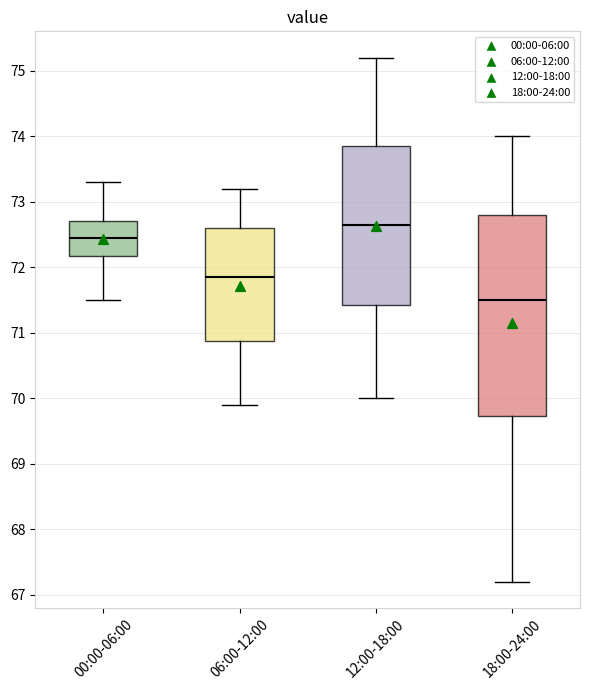

Reading left to right, read every box against the y-axis: the position of its median line, the range the box covers, and the ends of its whiskers. The values are not printed on the chart, so give them approximately, as read against the axis.

00:00-06:00: median 72.5, box 72.2 to 72.7, whiskers 71.5 to 73.3
06:00-12:00: median 71.9, box 70.9 to 72.6, whiskers 69.9 to 73.2
12:00-18:00: median 72.7, box 71.4 to 73.9, whiskers 70.0 to 75.2
18:00-24:00: median 71.5, box 69.7 to 72.8, whiskers 67.2 to 74.0